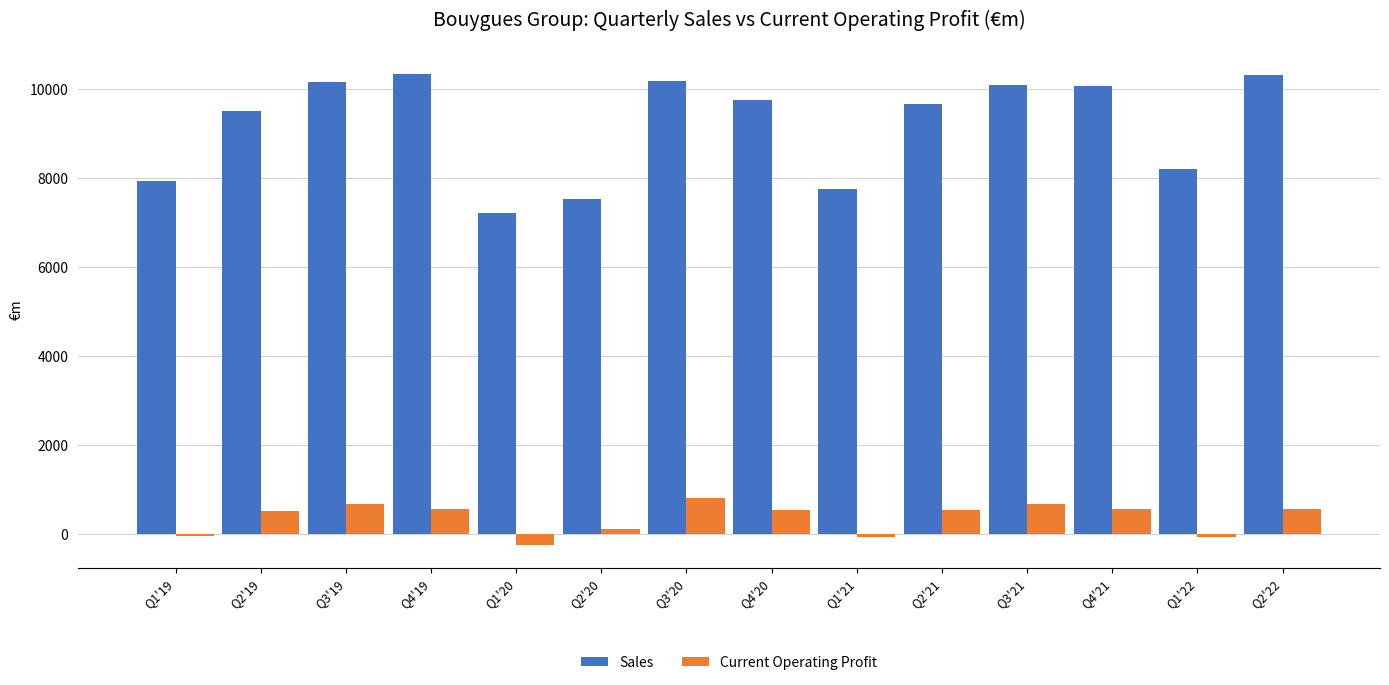

At how many categories does at least one series exceed 1014?

14